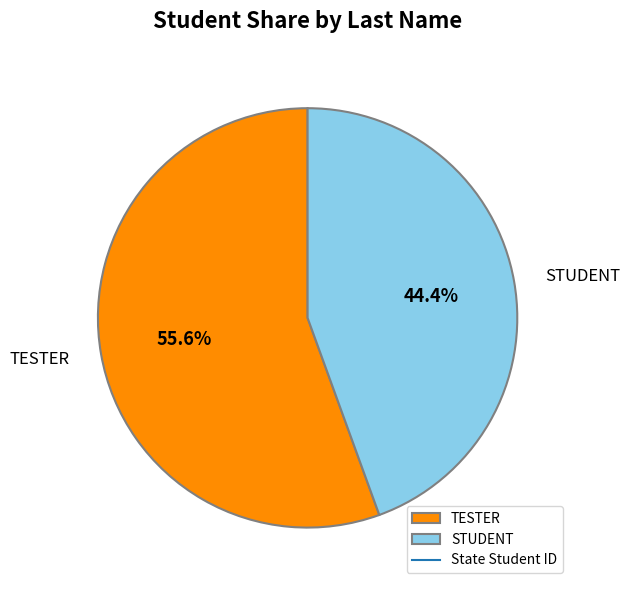

To the nearest percent, what is the combined percentage of TESTER and STUDENT?

100%